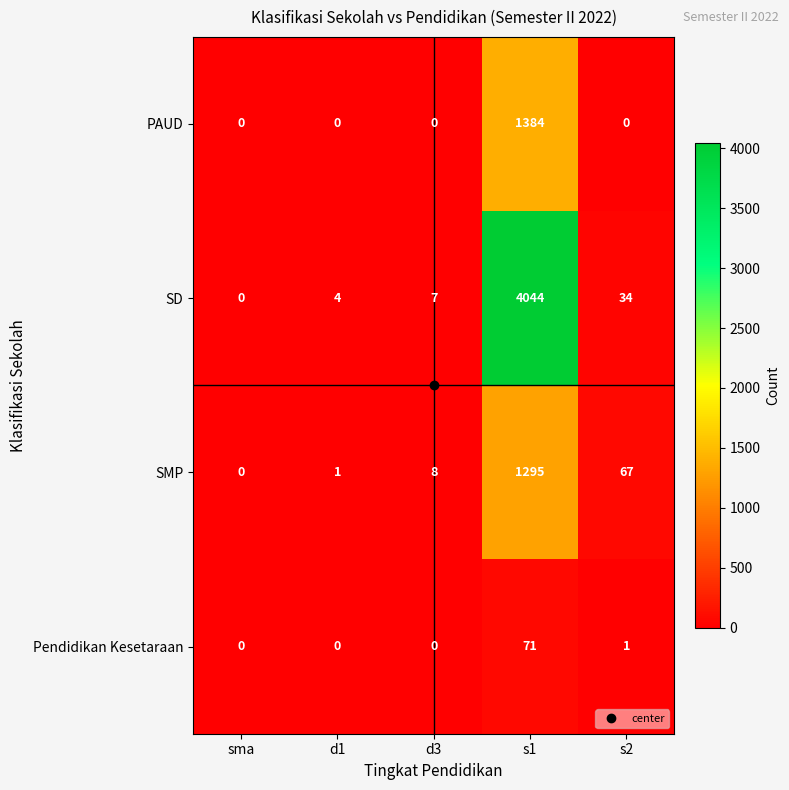

What is the difference between the PAUD values at s1 and d1?

1384